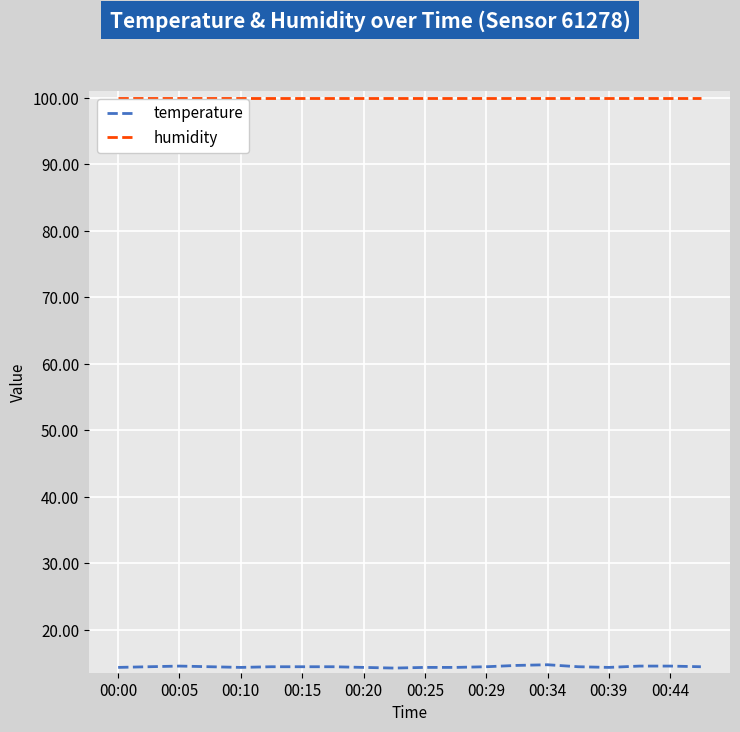

Which series has the widest spread of values?

temperature